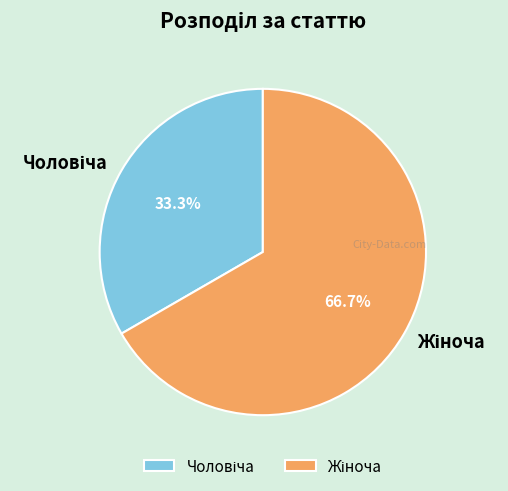

Is there any slice that represents more than half of the pie?

Yes